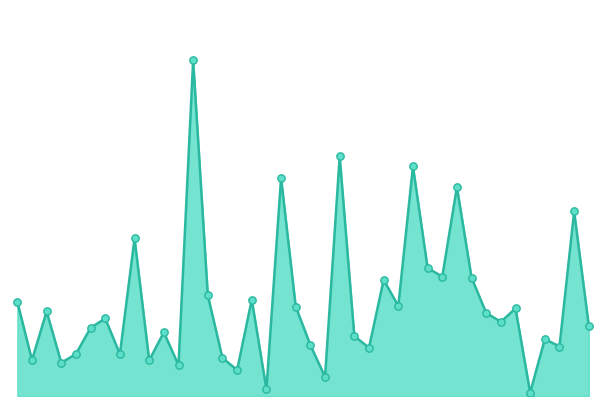

Is this an area chart (filled region under the line)?

Yes